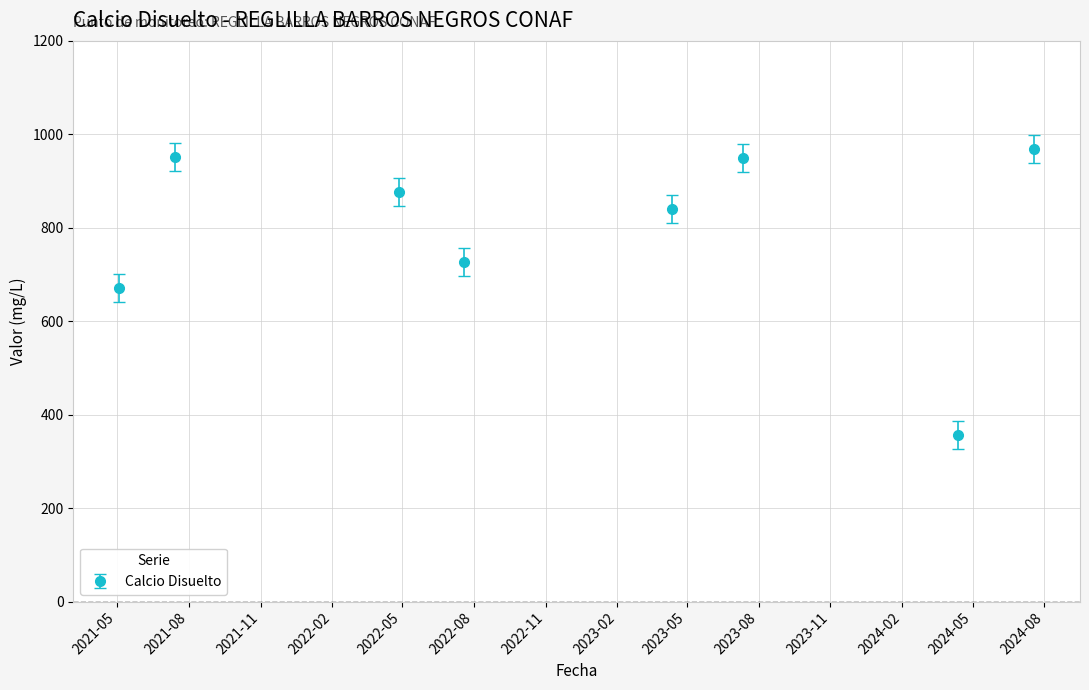

What is the maximum value shown in the chart?

968.2